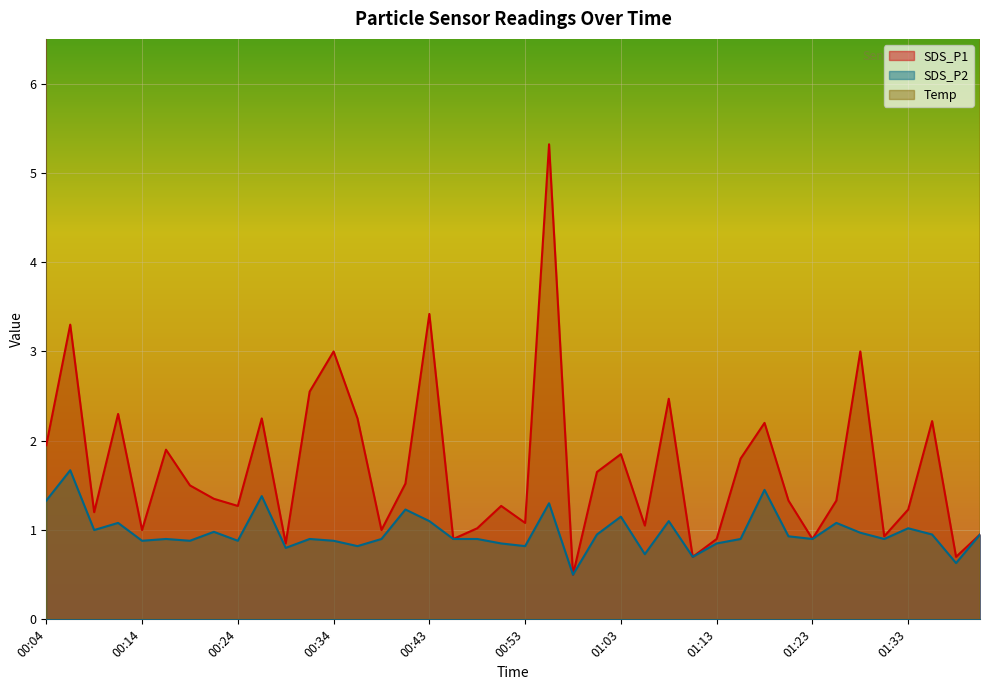

What is the label of the 9th point from the right?

01:20